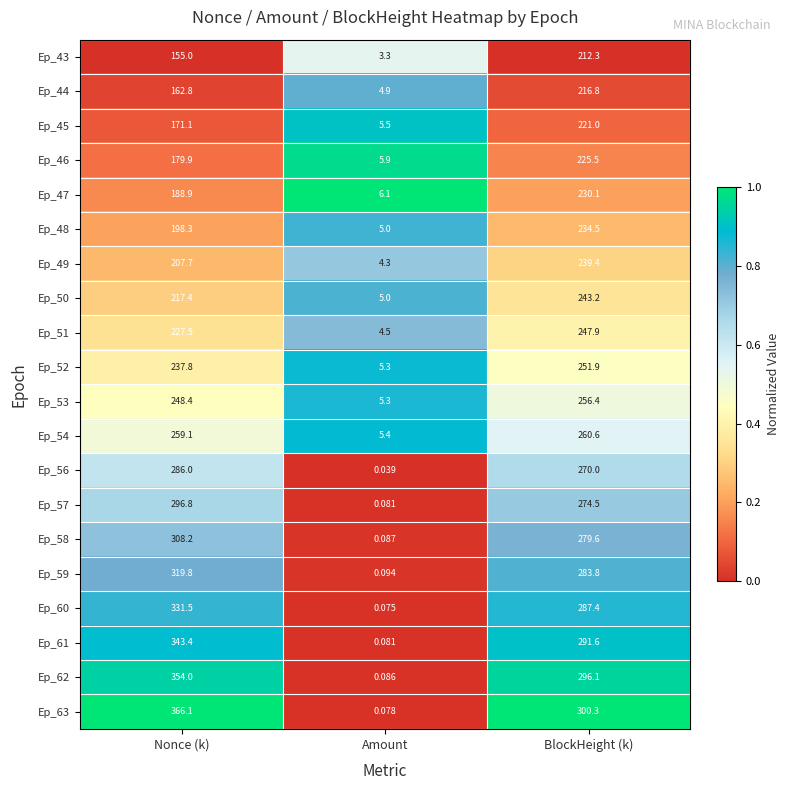

Between Amount and BlockHeight (k), which series saw the biggest shift?

Ep_63